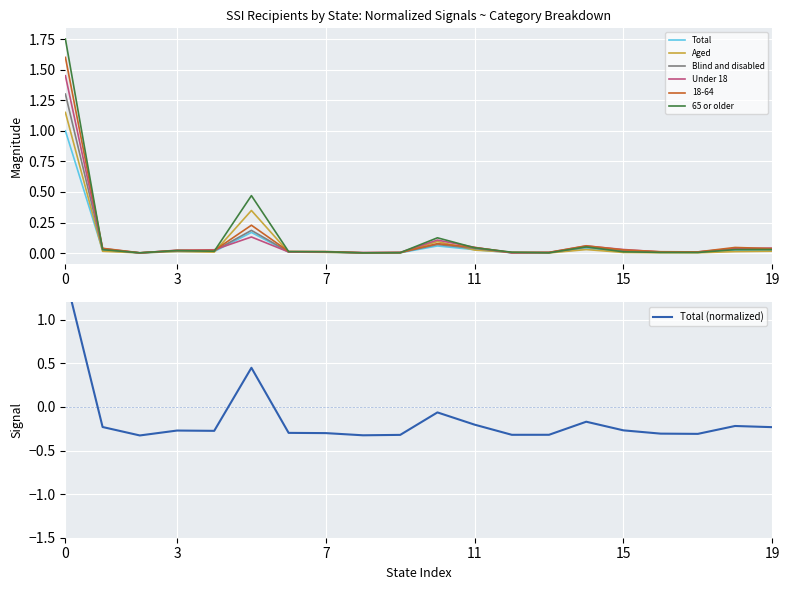

At which category does the chart reach its minimum across all series?

7